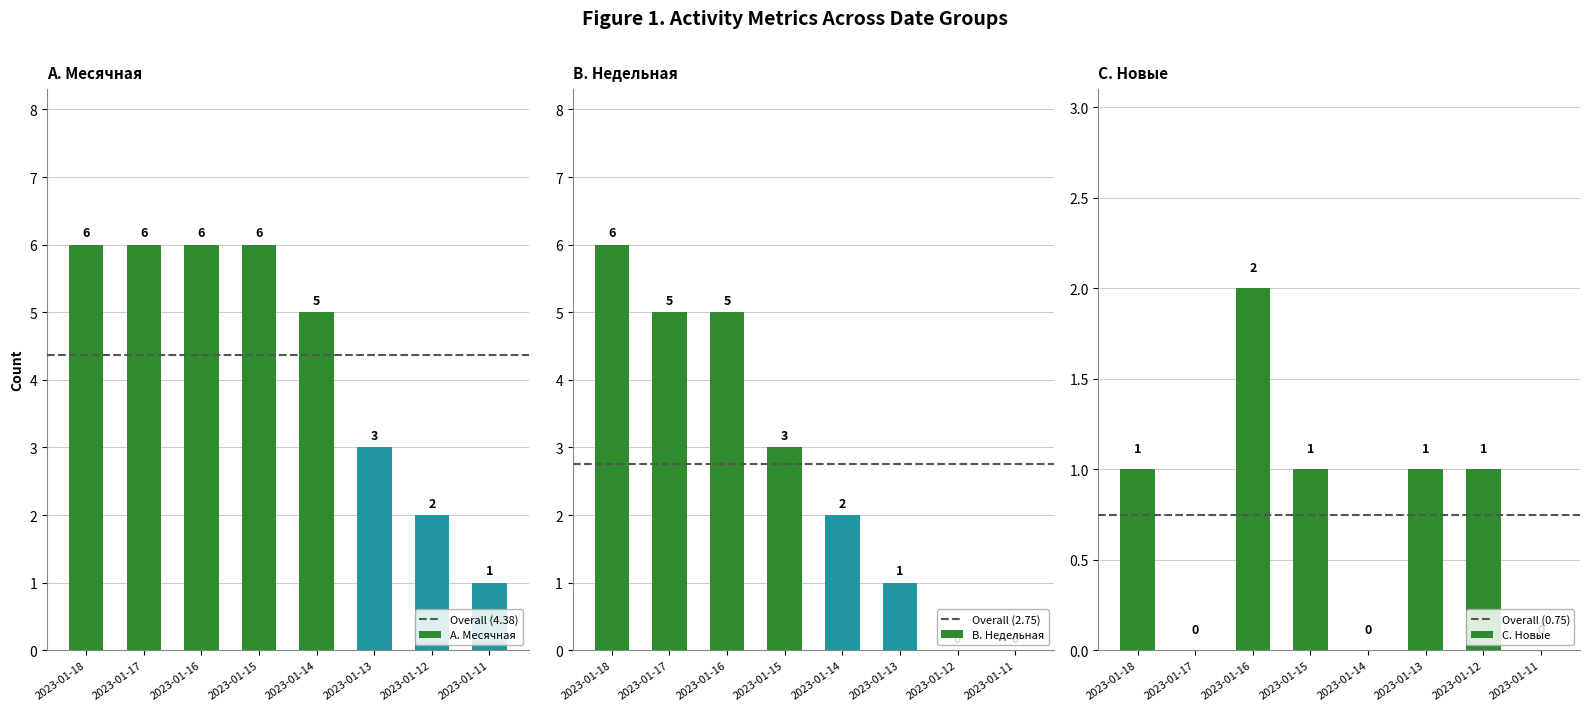

Rank the series by their maximum value, from highest to lowest.

Месячная, Недельная, Новые